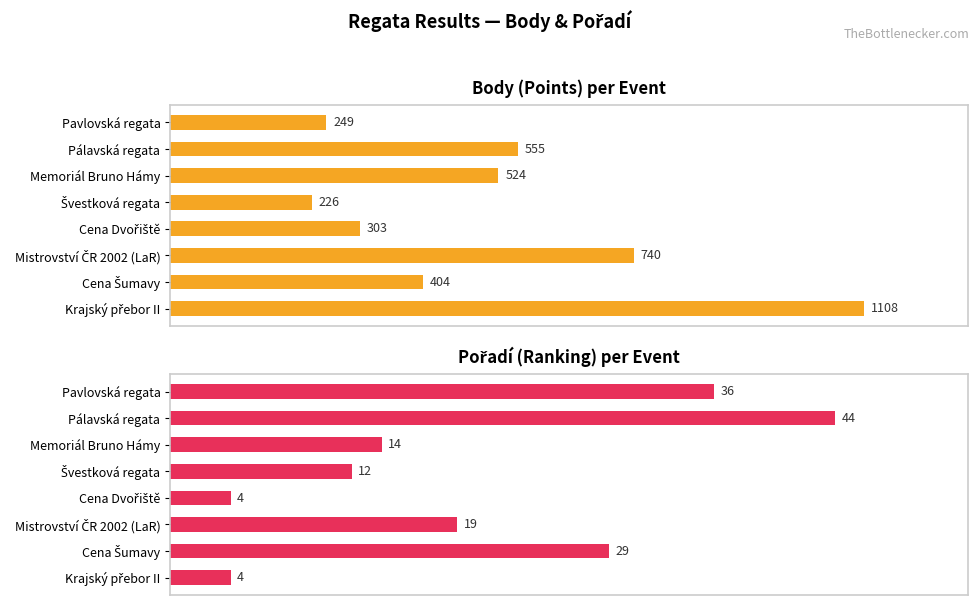

How many bars are there in each group?

2